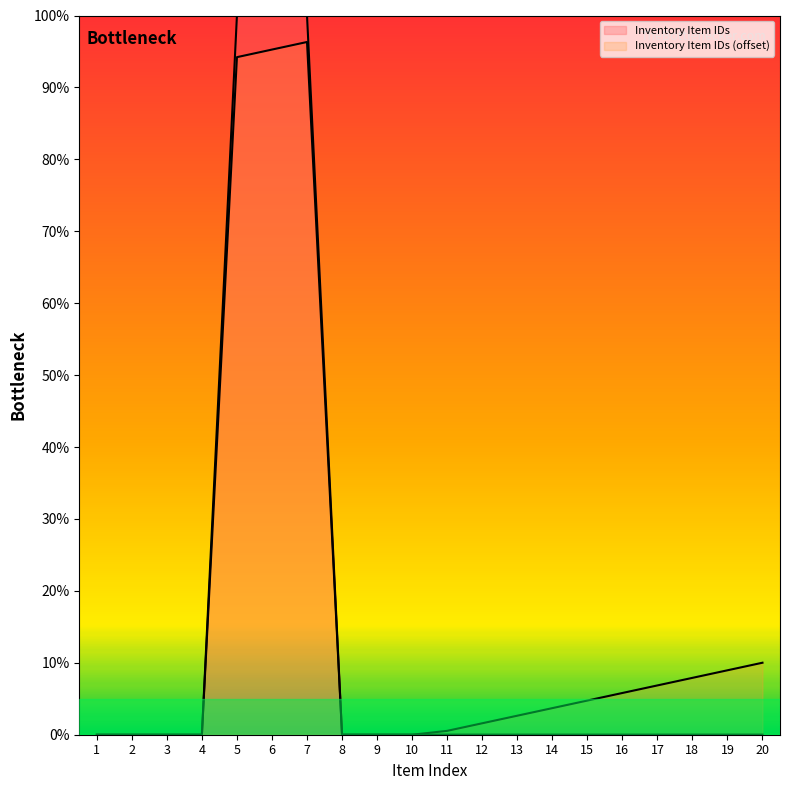

The value at 14 is 0.0. True or false?

True